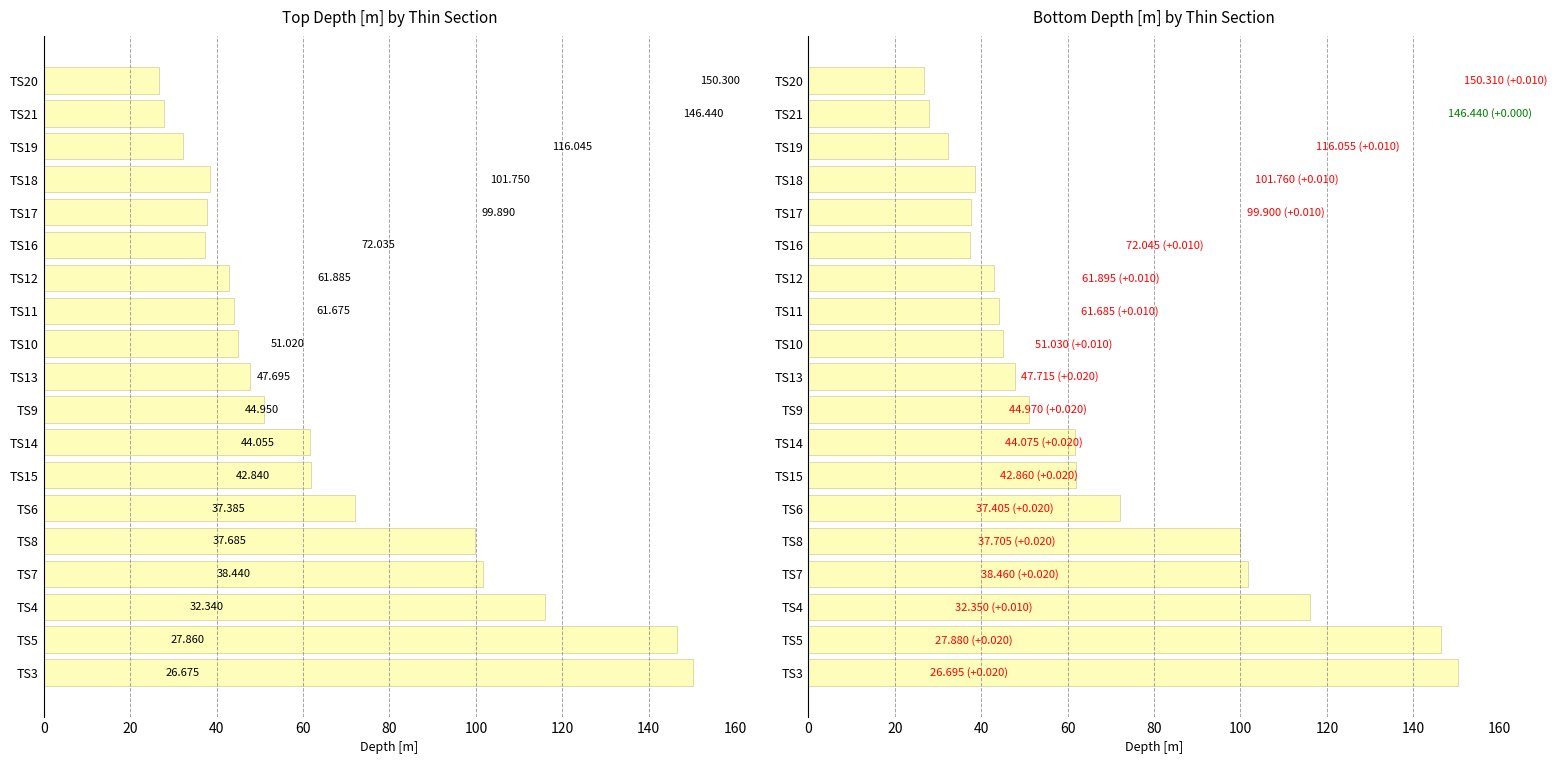

The Top Depth [m] series shows 64.9 at TS8. True or false?

False